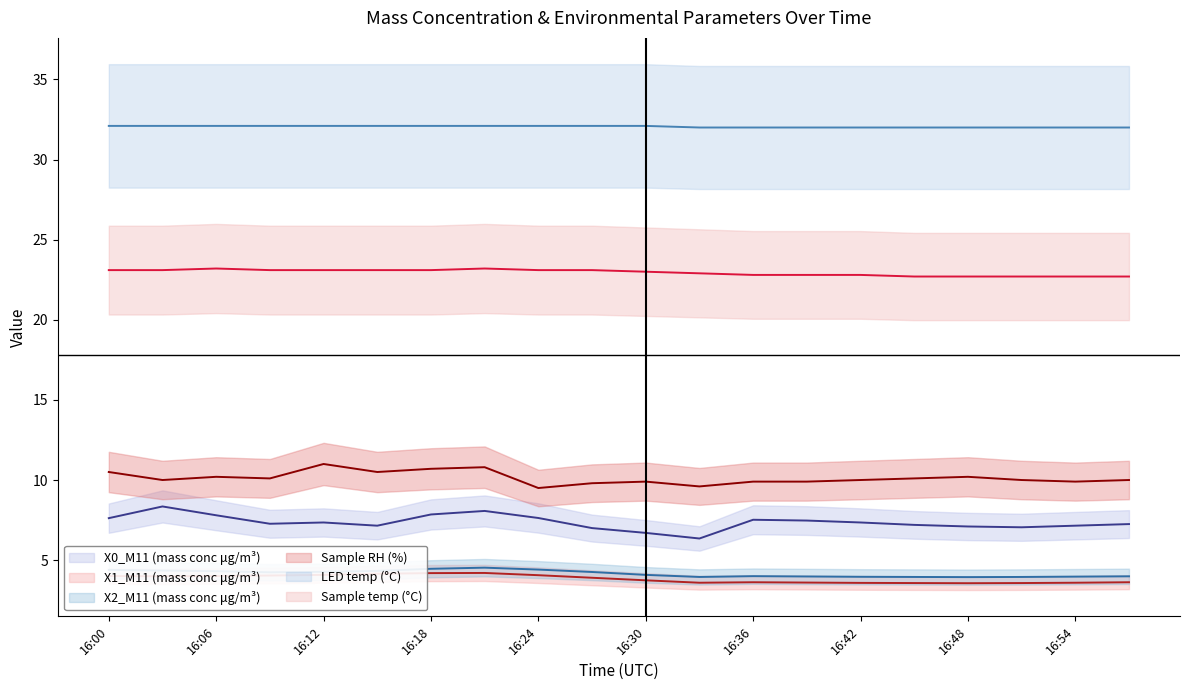

Reading right to left, what are all the values shown in this chart?

X0_M11 (mass conc μg/m³): 16:57=7.2	16:54=7.2	16:51=7.0	16:48=7.1	16:45=7.2	16:42=7.3	16:39=7.5	16:36=7.5	16:33=6.3	16:30=6.7	16:27=7.0	16:24=7.6	16:21=8.1	16:18=7.8	16:15=7.2	16:12=7.3	16:09=7.3	16:06=7.8	16:03=8.3	16:00=7.6
X1_M11 (mass conc μg/m³): 16:57=3.6	16:54=3.6	16:51=3.6	16:48=3.6	16:45=3.6	16:42=3.6	16:39=3.6	16:36=3.6	16:33=3.6	16:30=3.7	16:27=3.9	16:24=4.1	16:21=4.2	16:18=4.2	16:15=4.2	16:12=4.1	16:09=4.0	16:06=4.0	16:03=4.0	16:00=4.0
X2_M11 (mass conc μg/m³): 16:57=4.0	16:54=4.0	16:51=4.0	16:48=3.9	16:45=4.0	16:42=4.0	16:39=4.0	16:36=4.0	16:33=4.0	16:30=4.1	16:27=4.3	16:24=4.4	16:21=4.5	16:18=4.5	16:15=4.3	16:12=4.3	16:09=4.2	16:06=4.3	16:03=4.3	16:00=4.4
Sample RH (%): 16:57=10.0	16:54=9.9	16:51=10.0	16:48=10.2	16:45=10.1	16:42=10.0	16:39=9.9	16:36=9.9	16:33=9.6	16:30=9.9	16:27=9.8	16:24=9.5	16:21=10.8	16:18=10.7	16:15=10.5	16:12=11.0	16:09=10.1	16:06=10.2	16:03=10.0	16:00=10.5
LED temp (°C): 16:57=32.0	16:54=32.0	16:51=32.0	16:48=32.0	16:45=32.0	16:42=32.0	16:39=32.0	16:36=32.0	16:33=32.0	16:30=32.1	16:27=32.1	16:24=32.1	16:21=32.1	16:18=32.1	16:15=32.1	16:12=32.1	16:09=32.1	16:06=32.1	16:03=32.1	16:00=32.1
Sample temp (°C): 16:57=22.7	16:54=22.7	16:51=22.7	16:48=22.7	16:45=22.7	16:42=22.8	16:39=22.8	16:36=22.8	16:33=22.9	16:30=23.0	16:27=23.1	16:24=23.1	16:21=23.2	16:18=23.1	16:15=23.1	16:12=23.1	16:09=23.1	16:06=23.2	16:03=23.1	16:00=23.1